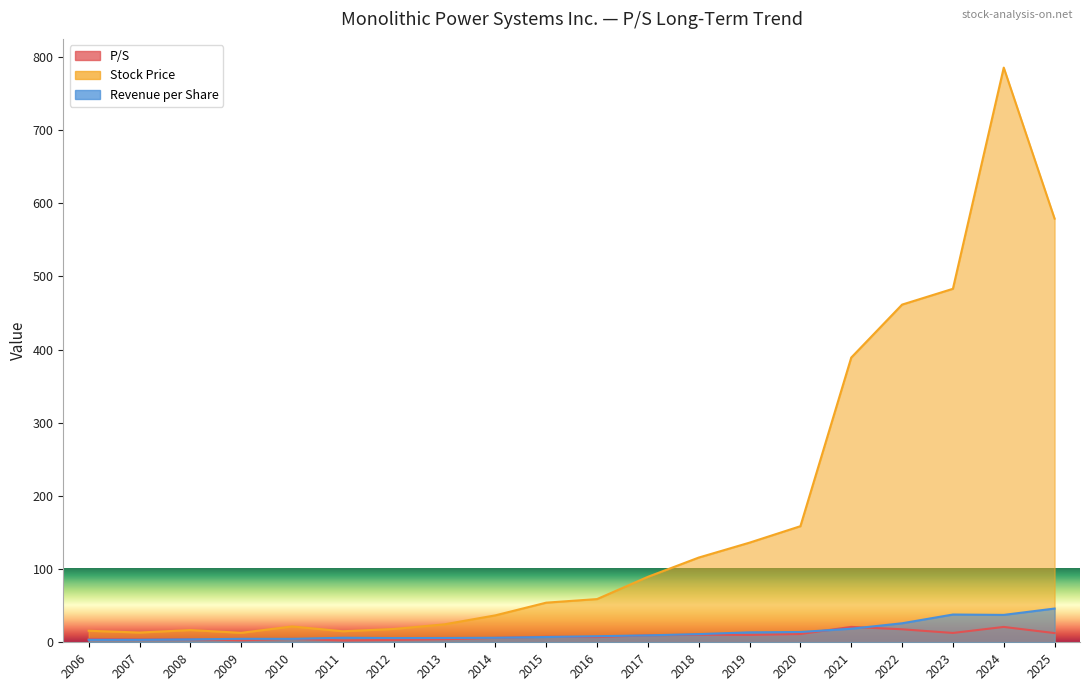

In P/S, how many points are higher than both neighbors (excluding endpoints)?

6